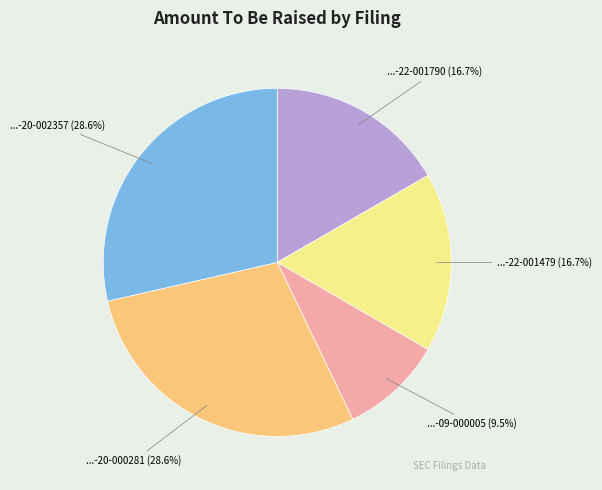

Is there any slice that represents more than half of the pie?

No